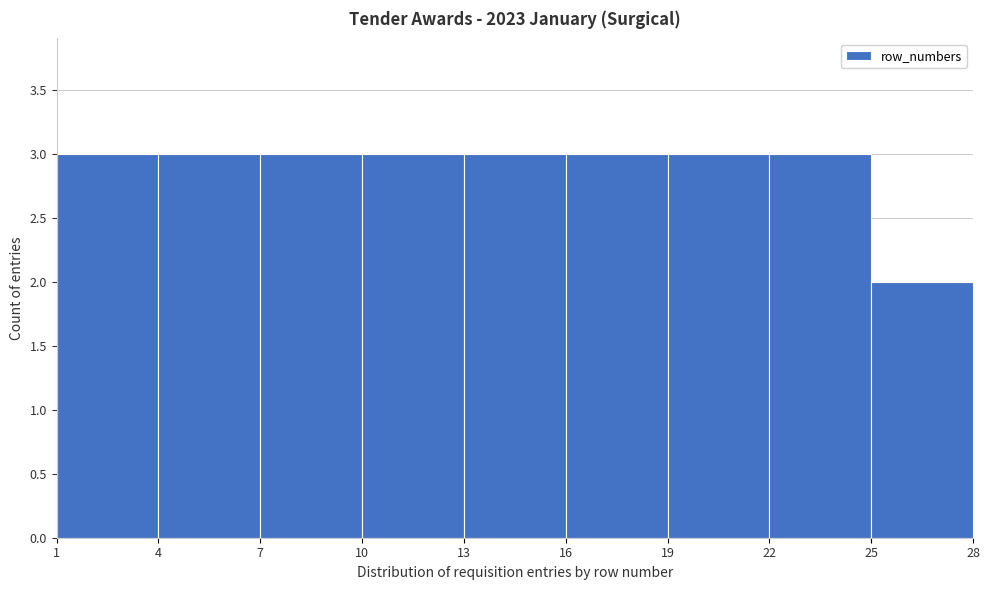

Reading left to right, transcribe this chart: for each bar, give the range it covers on the x-axis and its height. The values are not printed on the chart, so give them approximately, as read against the axis.

1 to 4: 3
4 to 7: 3
7 to 10: 3
10 to 13: 3
13 to 16: 3
16 to 19: 3
19 to 22: 3
22 to 25: 3
25 to 28: 2